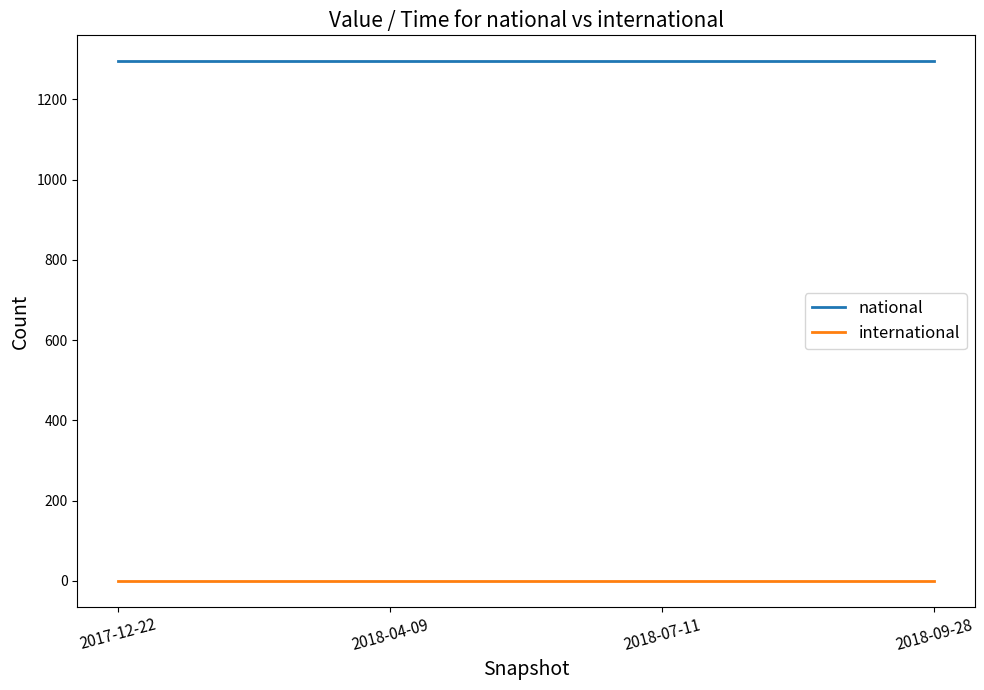

True or false: national and international intersect in this chart.

False